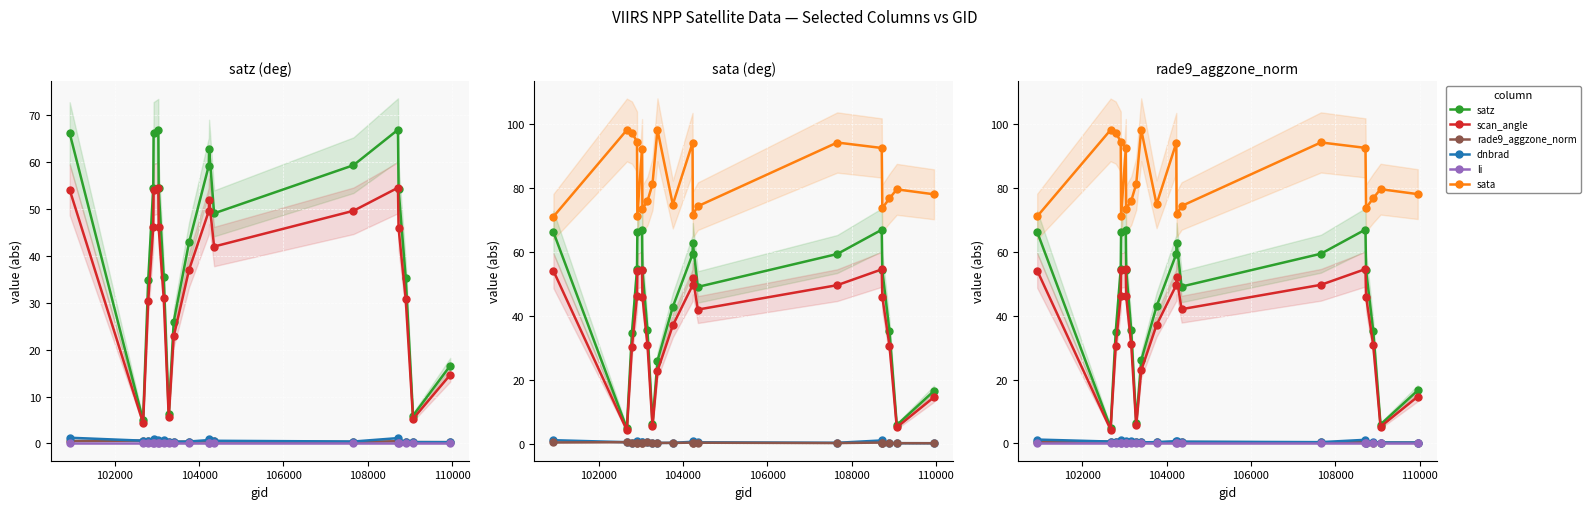

Which series has the widest spread of values?

satz